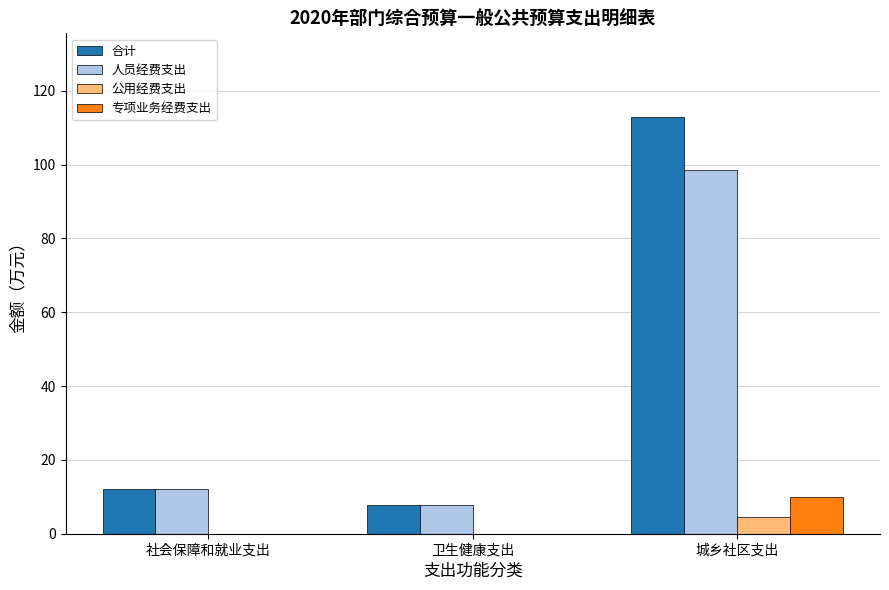

What is the total value across all series at 卫生健康支出?

15.4